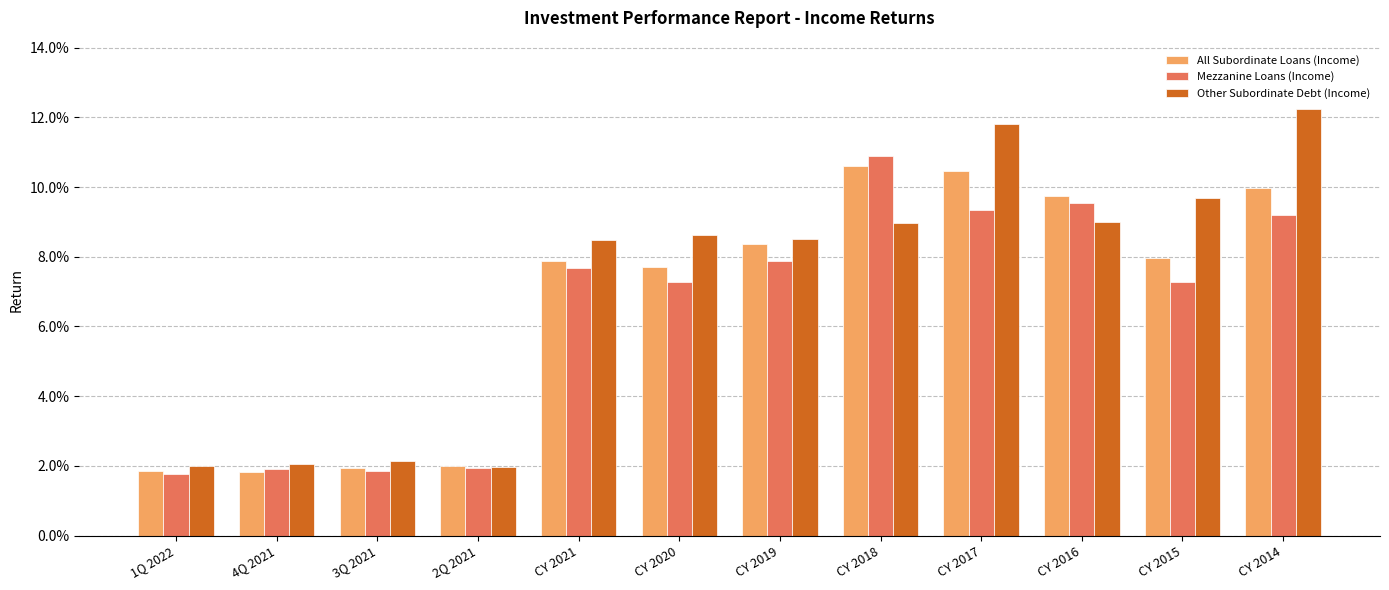

Which series has the largest total across all categories?

Other Subordinate Debt (Income)